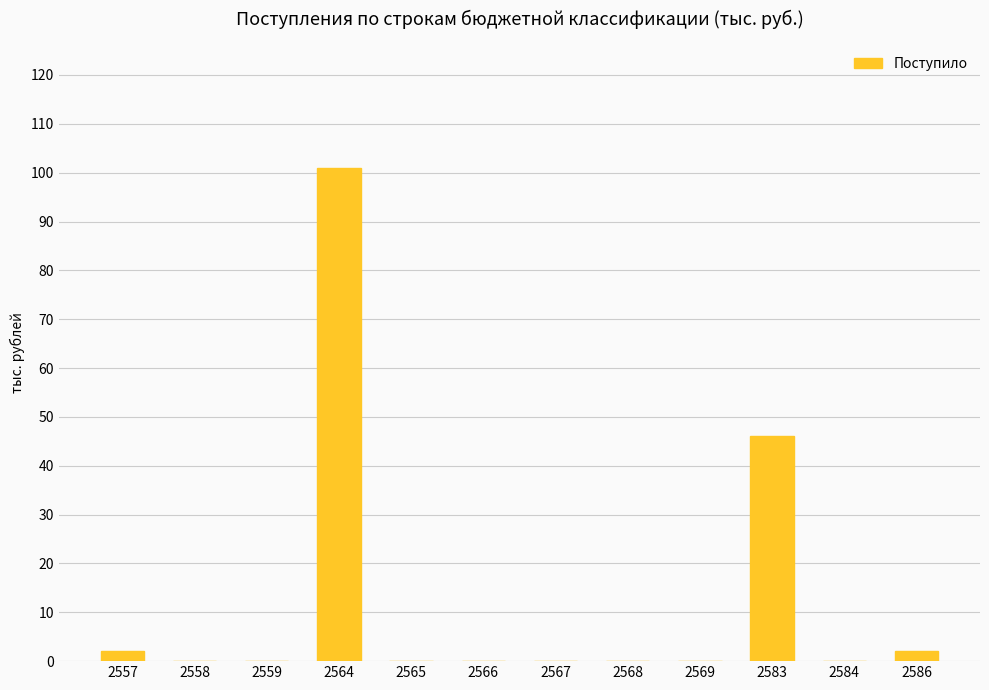

Are the bars grouped side by side (vs. stacked)?

No